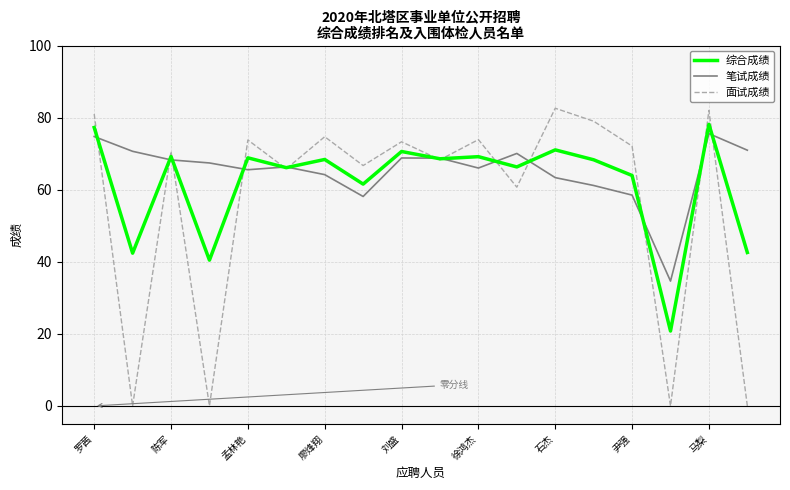

Which series has the largest range (max minus min)?

面试成绩